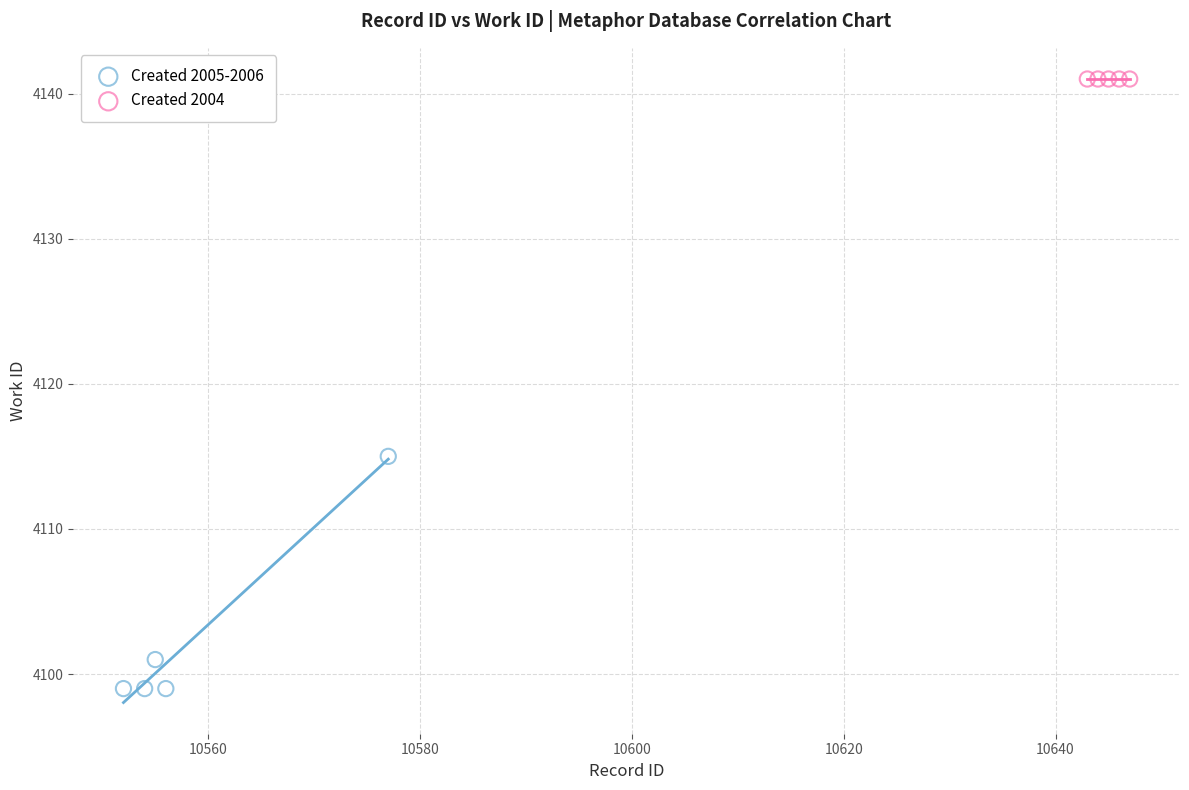

Which series contains the lowest Y value?

Created 2005-2006